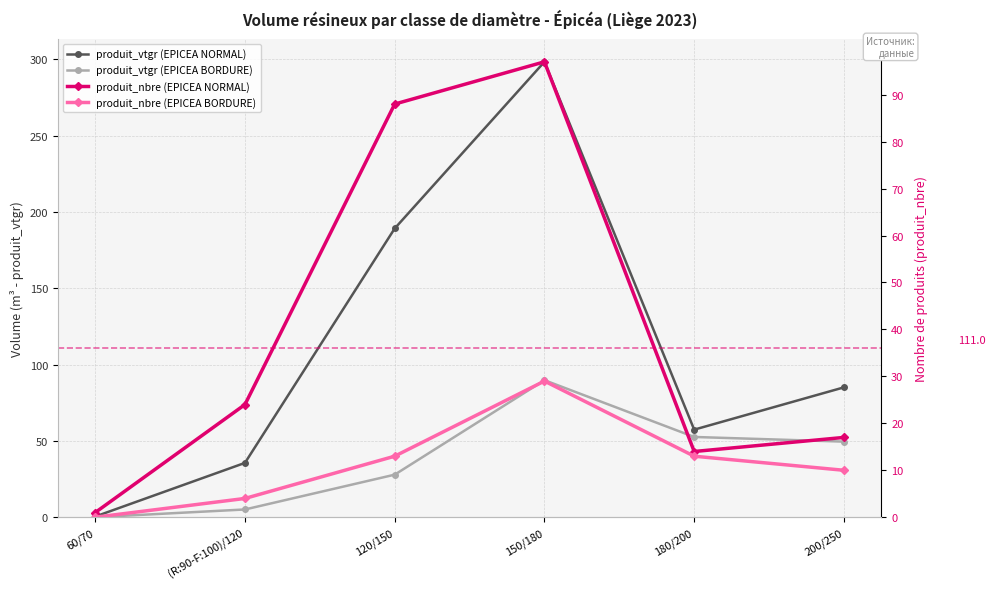

True or false: produit_vtgr (EPICEA BORDURE) has a value of 27.9 at 120/150.

True